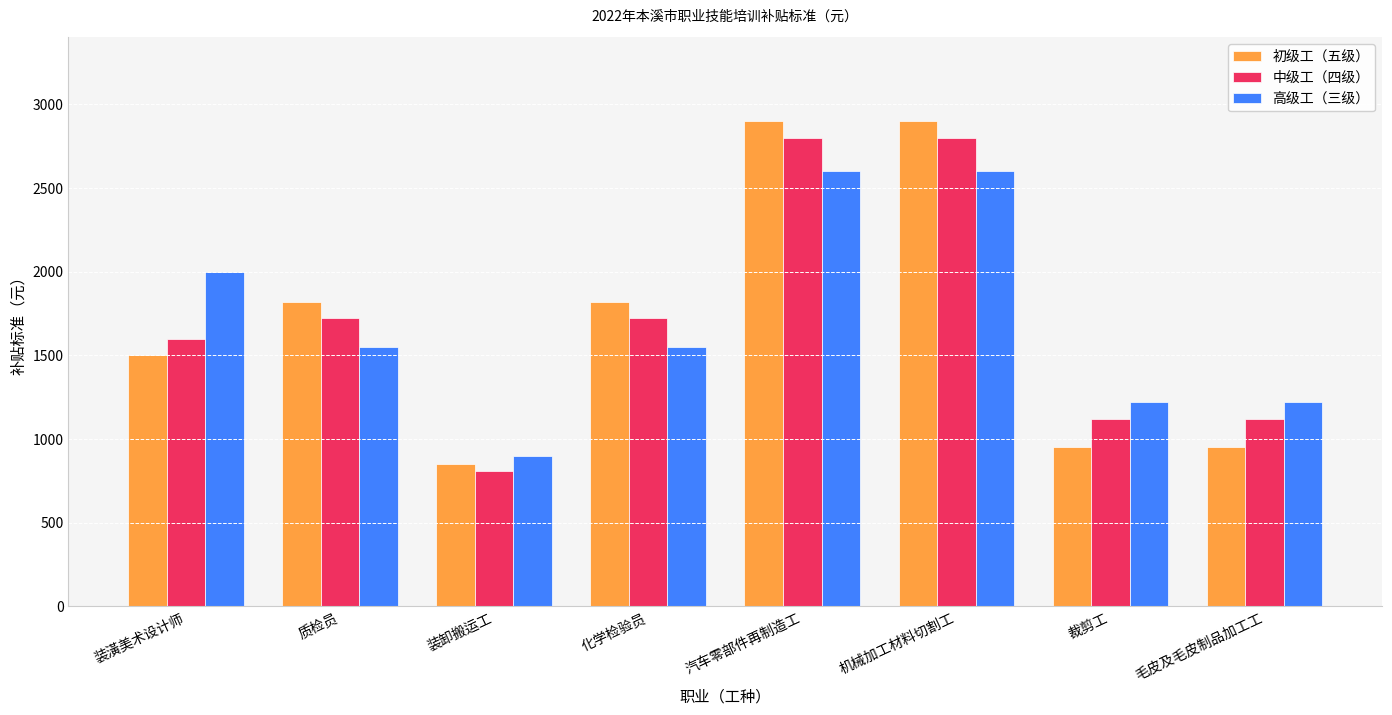

Is the value of 高级工（三级） at 汽车零部件再制造工 greater than the value of 中级工（四级） at 质检员?

Yes